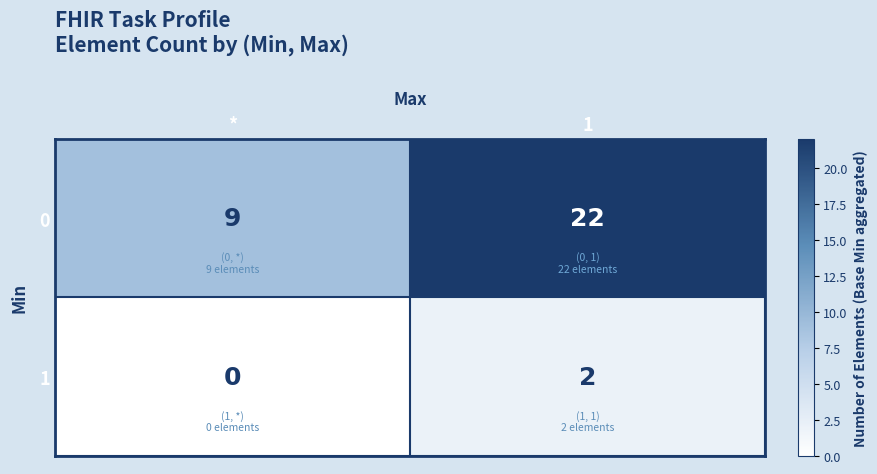

Between * and 1, which series saw the biggest shift?

0